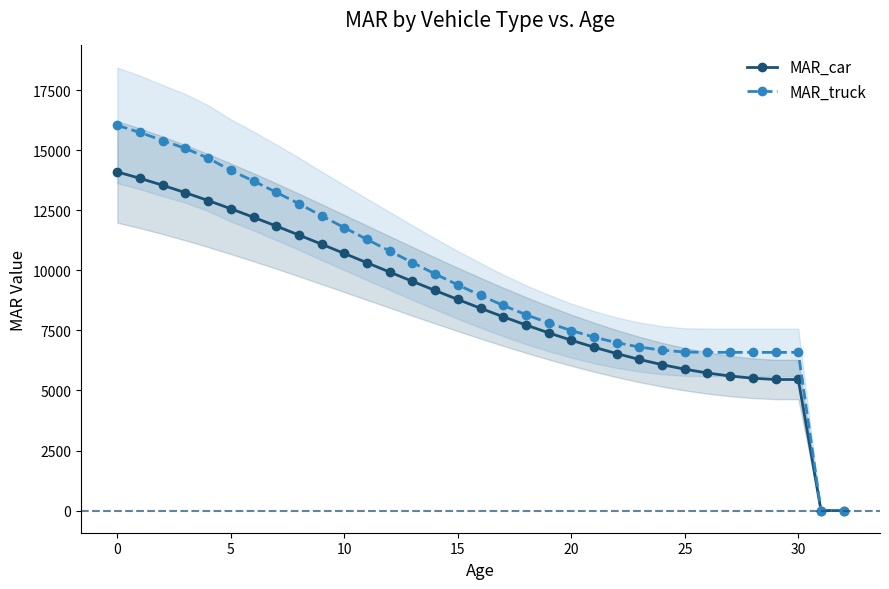

What is the maximum value for MAR_car?

14102.1